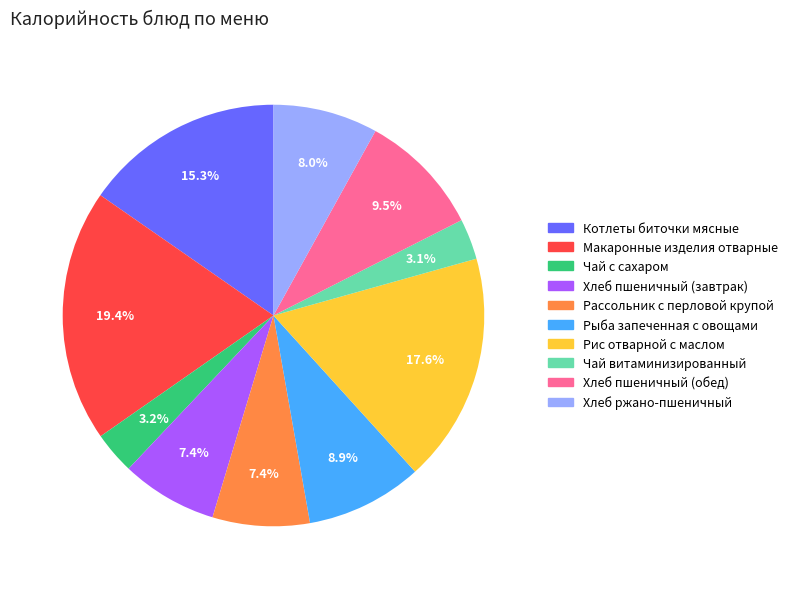

Combined, do Хлеб пшеничный (завтрак) and Чай с сахаром account for over 50%?

No